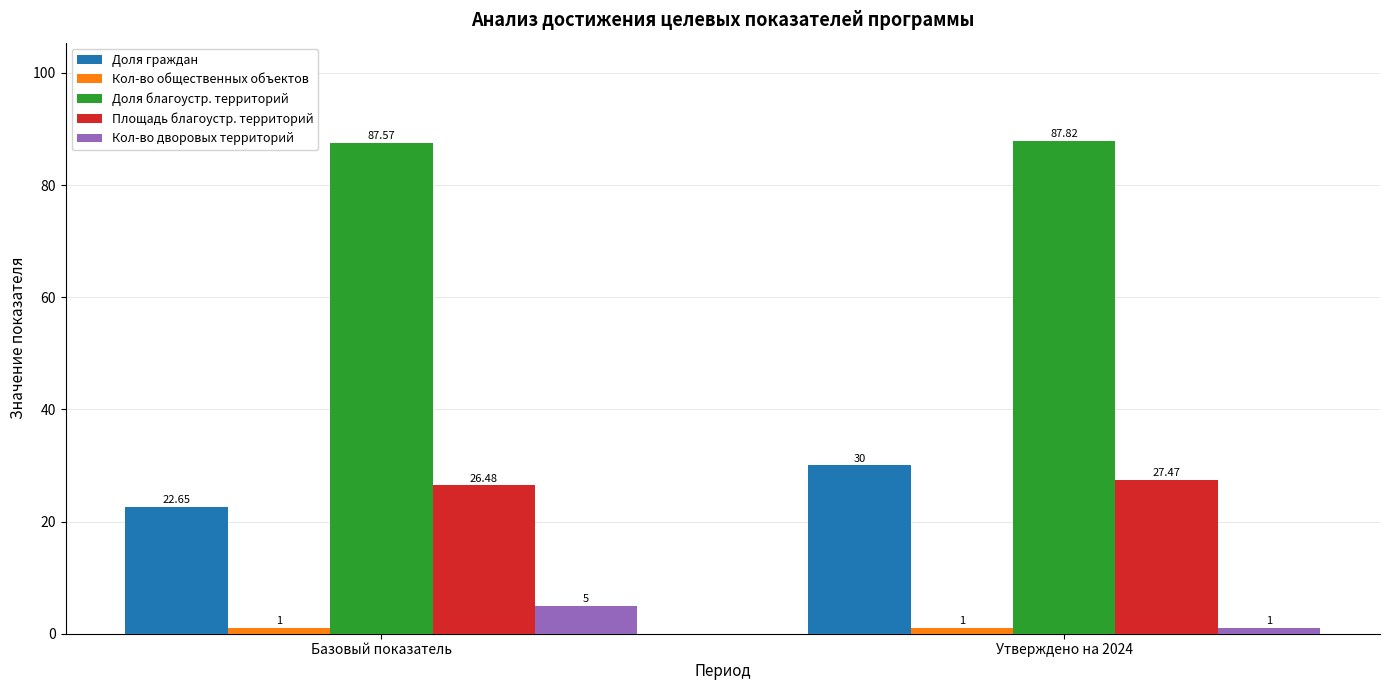

What is the average value of the Кол-во дворовых территорий series?

3.0